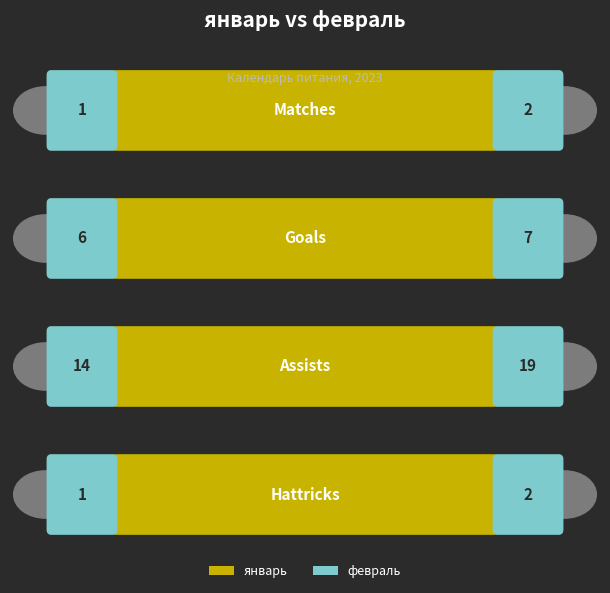

How many categories are shown in the chart?

4